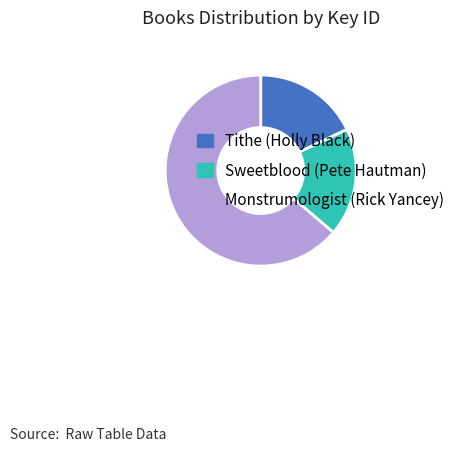

How many slices are in this pie chart?

3